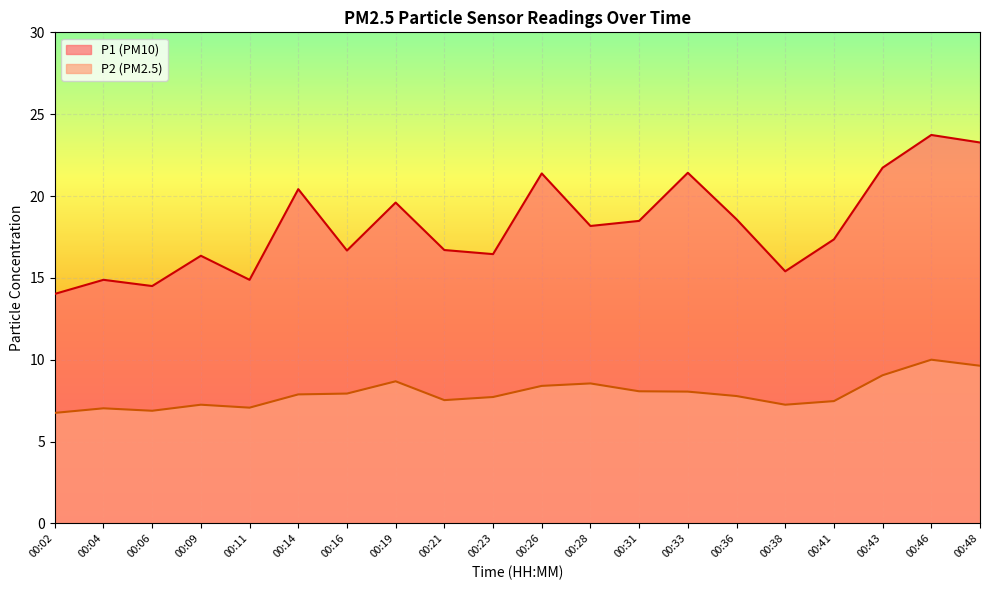

Reading left to right, extract all data points from this chart.

P1: 00:02=14.0	00:04=14.9	00:06=14.5	00:09=16.4	00:11=14.9	00:14=20.4	00:16=16.7	00:19=19.6	00:21=16.7	00:23=16.4	00:26=21.4	00:28=18.2	00:31=18.5	00:33=21.4	00:36=18.6	00:38=15.4	00:41=17.4	00:43=21.7	00:46=23.7	00:48=23.3
P2: 00:02=6.8	00:04=7.0	00:06=6.9	00:09=7.2	00:11=7.1	00:14=7.9	00:16=7.9	00:19=8.7	00:21=7.5	00:23=7.7	00:26=8.4	00:28=8.6	00:31=8.1	00:33=8.1	00:36=7.8	00:38=7.2	00:41=7.5	00:43=9.1	00:46=10.0	00:48=9.6